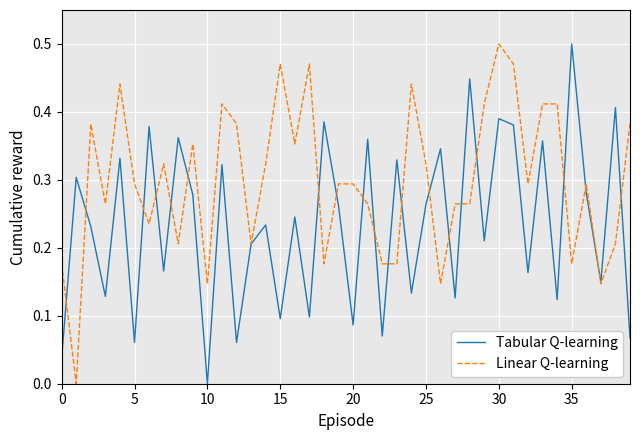

Rank the series by their average value, from lowest to highest.

Tabular Q-learning, Linear Q-learning